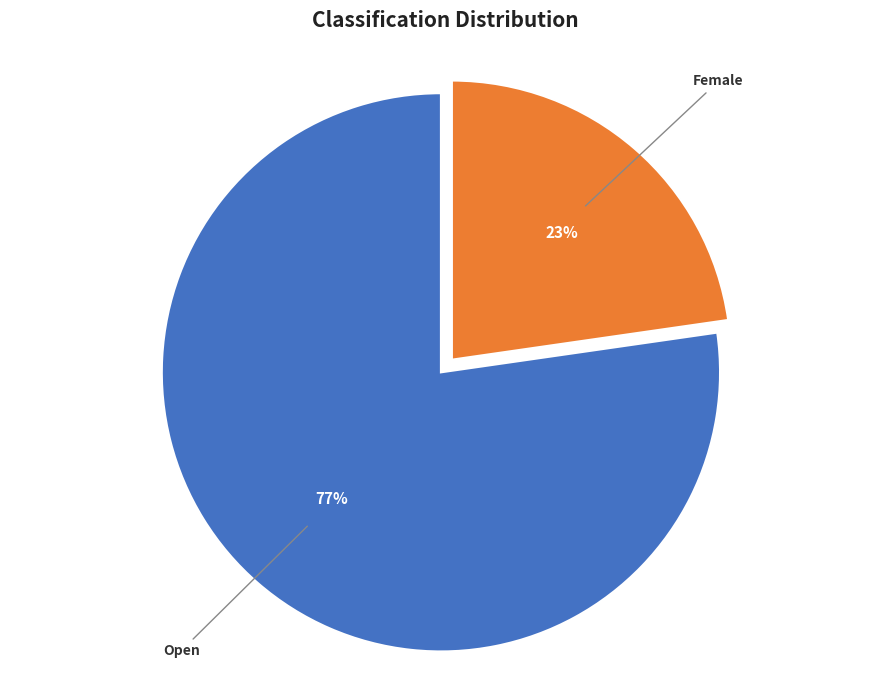

To the nearest percent, what is the average slice percentage?

50%